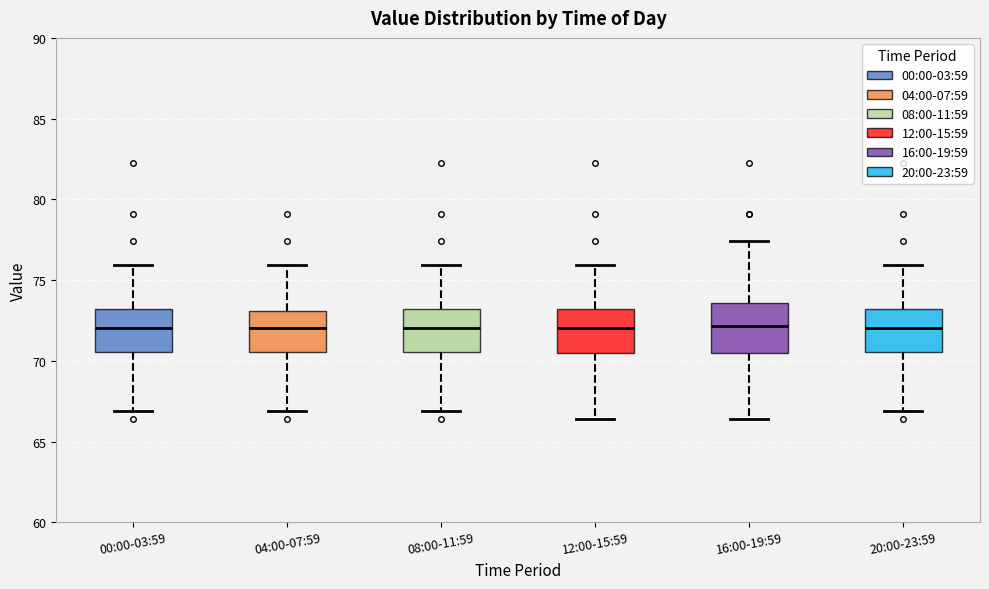

Where does the upper whisker of the box for 00:00-03:59 end on the y-axis? The values are not printed on the chart, so give them approximately, as read against the axis.

76.0